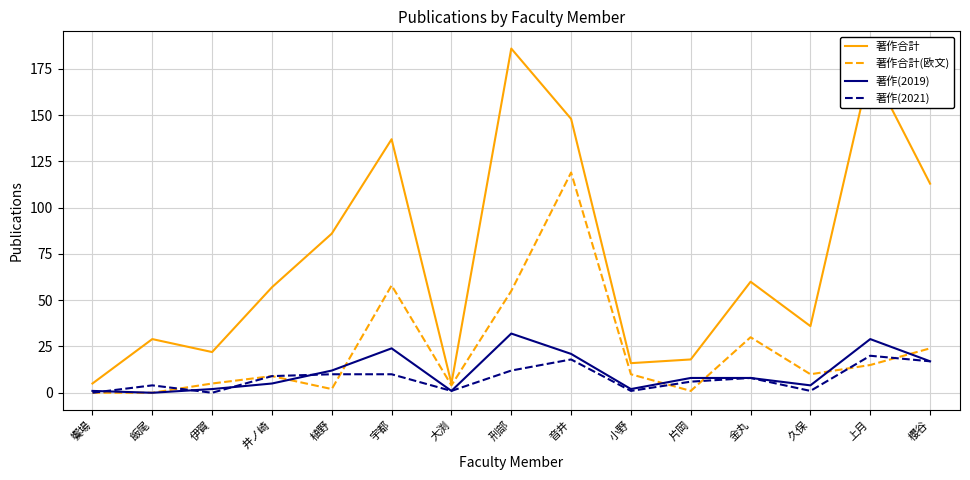

True or false: 著作合計(欧文) has a value of 9 at 井ノ崎.

True